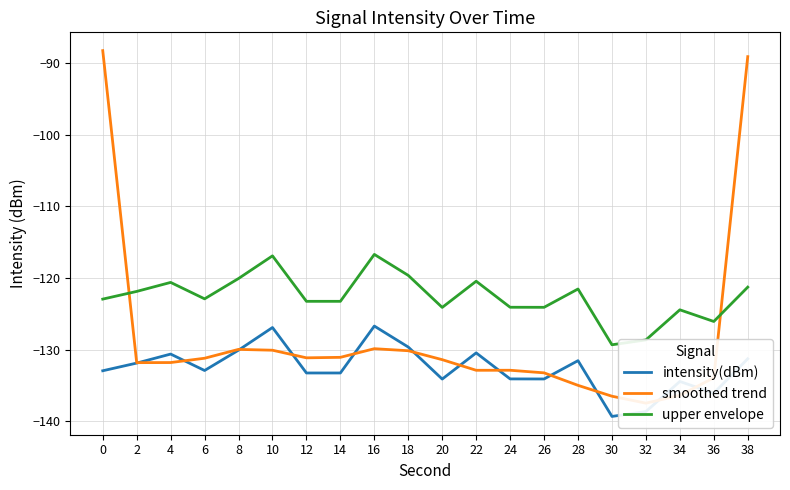

Rank the series by their average value, from highest to lowest.

upper envelope, smoothed trend, intensity(dBm)